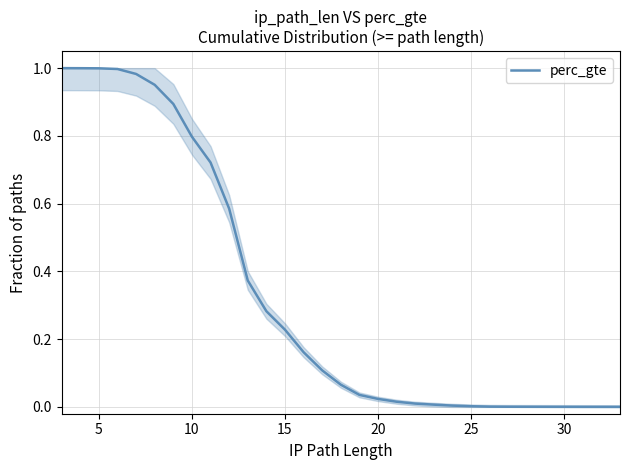

How many lines are shown in the chart?

1